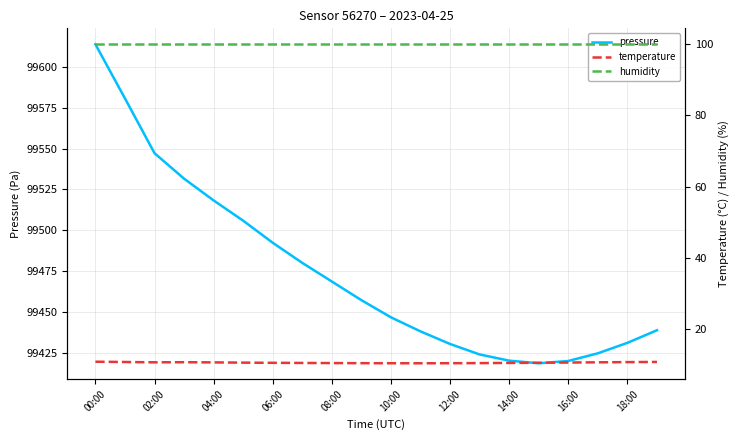

Is this an area chart (filled region under the line)?

No